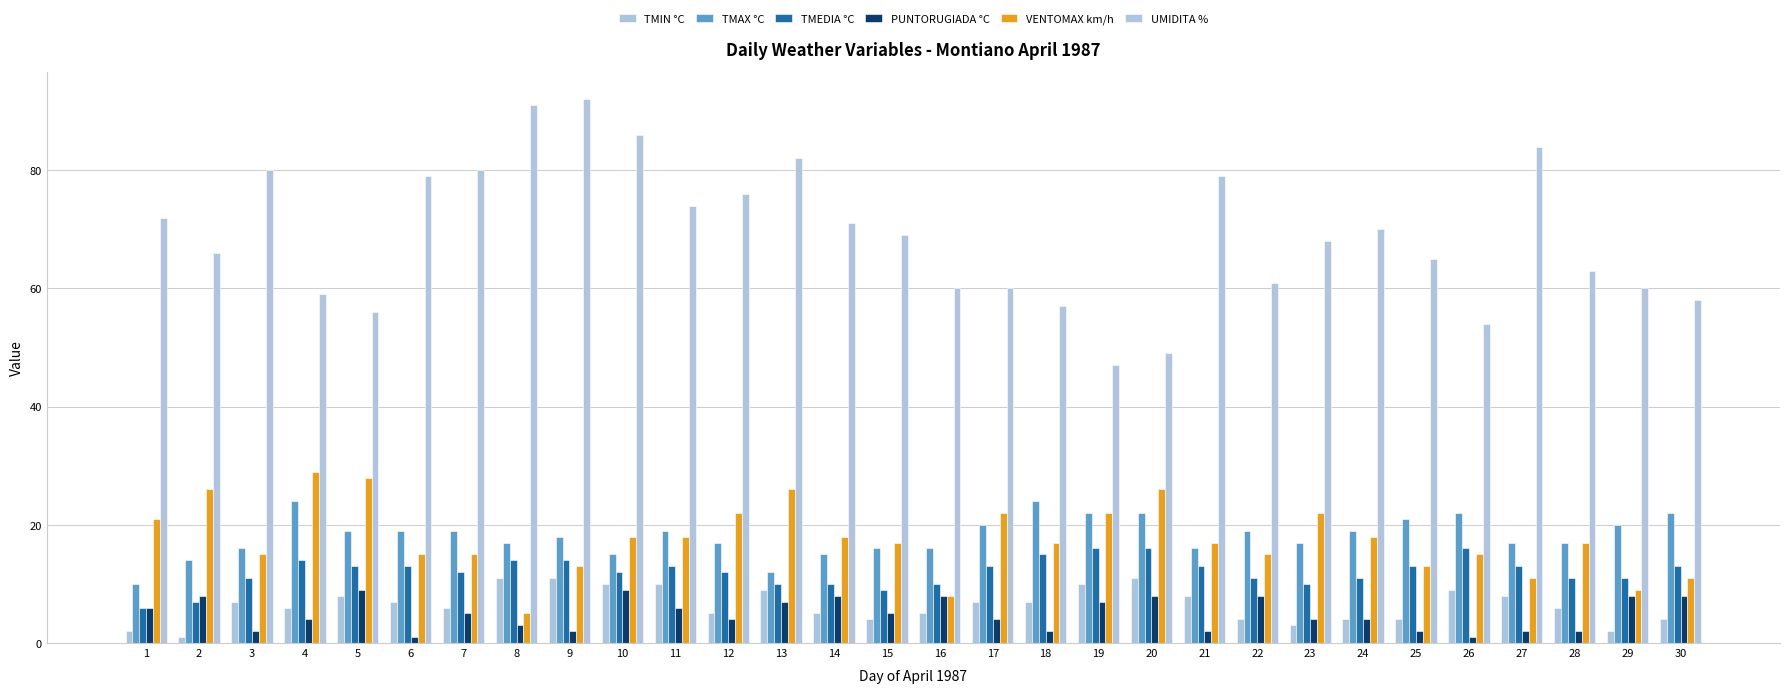

How many bars are there in total?

180